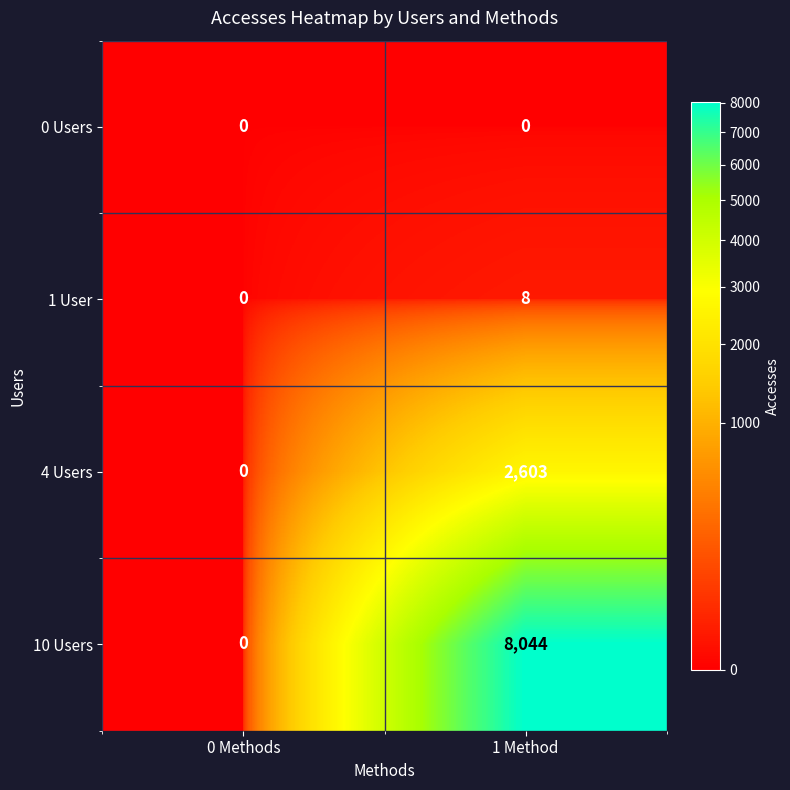

What is the average value of the 10 Users series?

4022